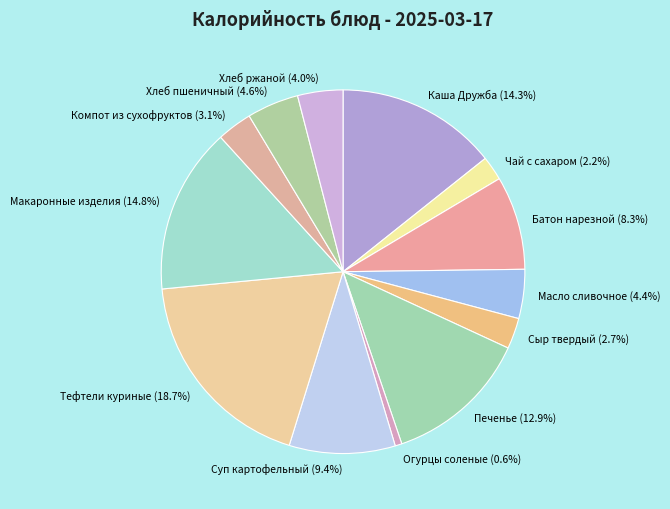

Between Суп картофельный and Компот из сухофруктов, which is larger?

Суп картофельный